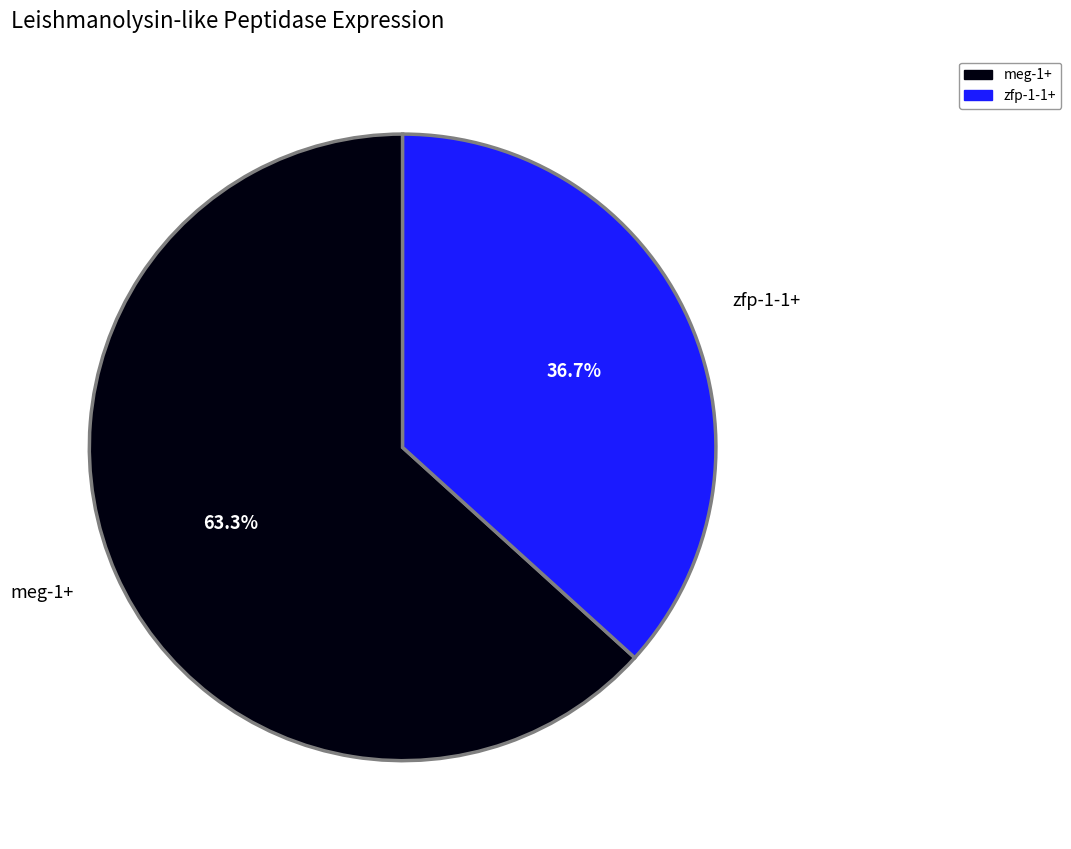

To the nearest percent, what percentage of the pie is meg-1+?

63%